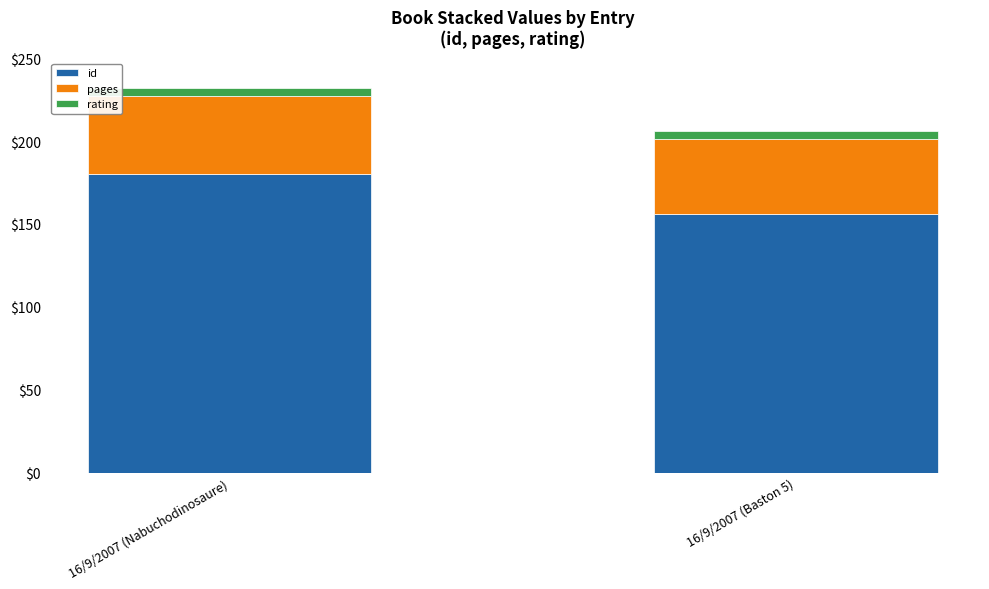

Which series has the widest spread of values?

id